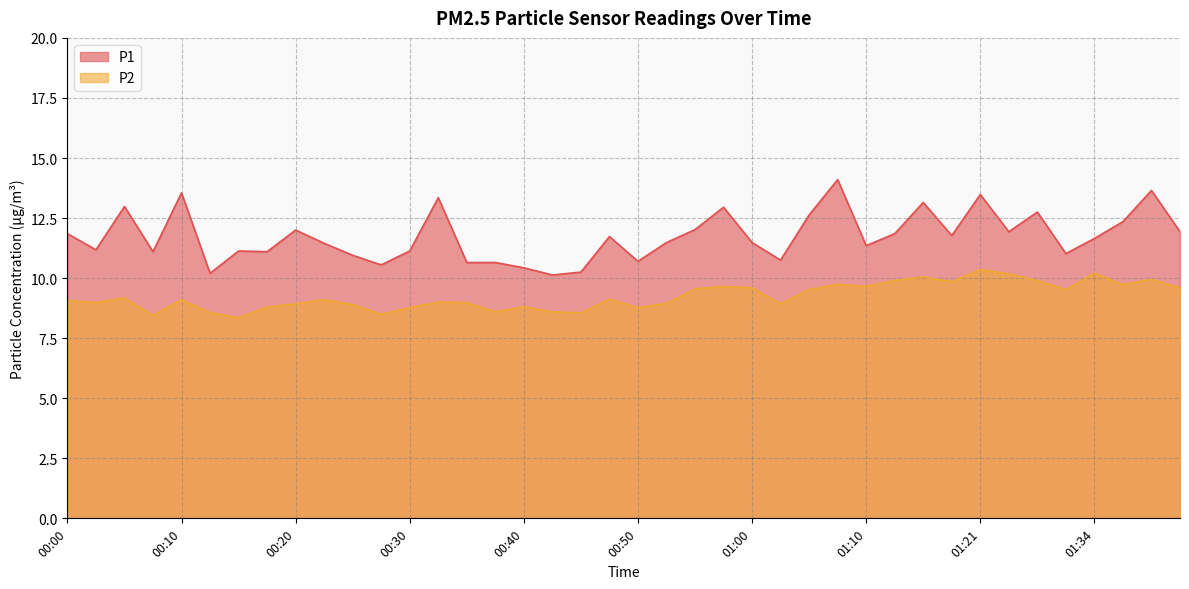

How many lines are shown in the chart?

2